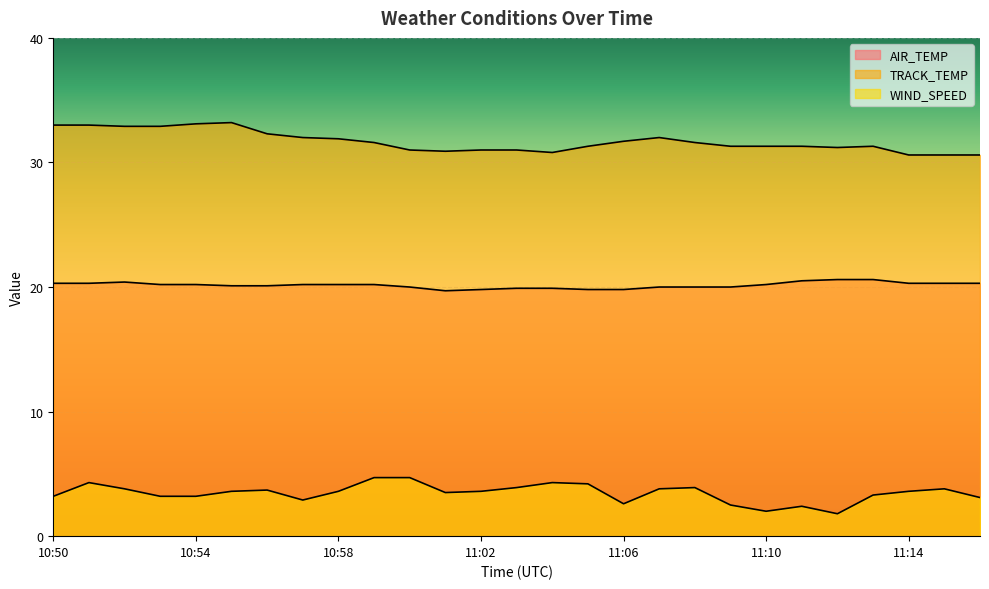

What is the sum of the AIR_TEMP values at 10:53 and 11:05?

40.0